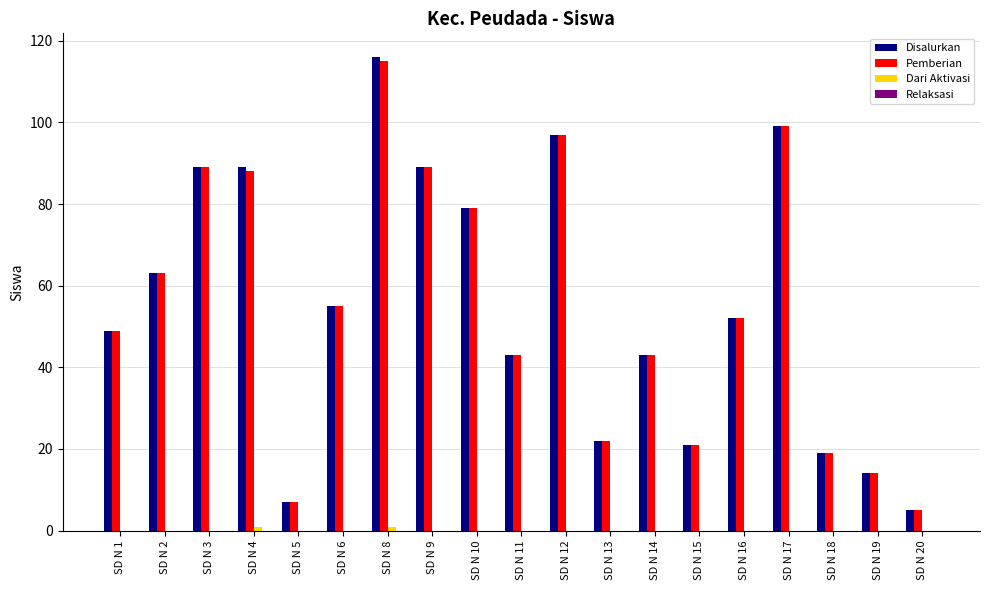

What is the sum of all Disalurkan values?

1051